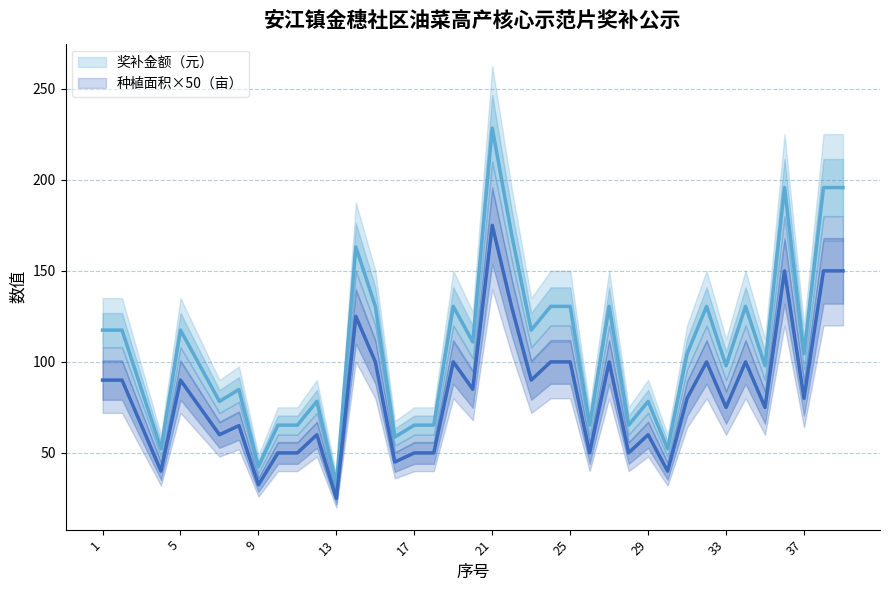

True or false: 奖补金额（元） and 种植面积（亩） intersect in this chart.

False